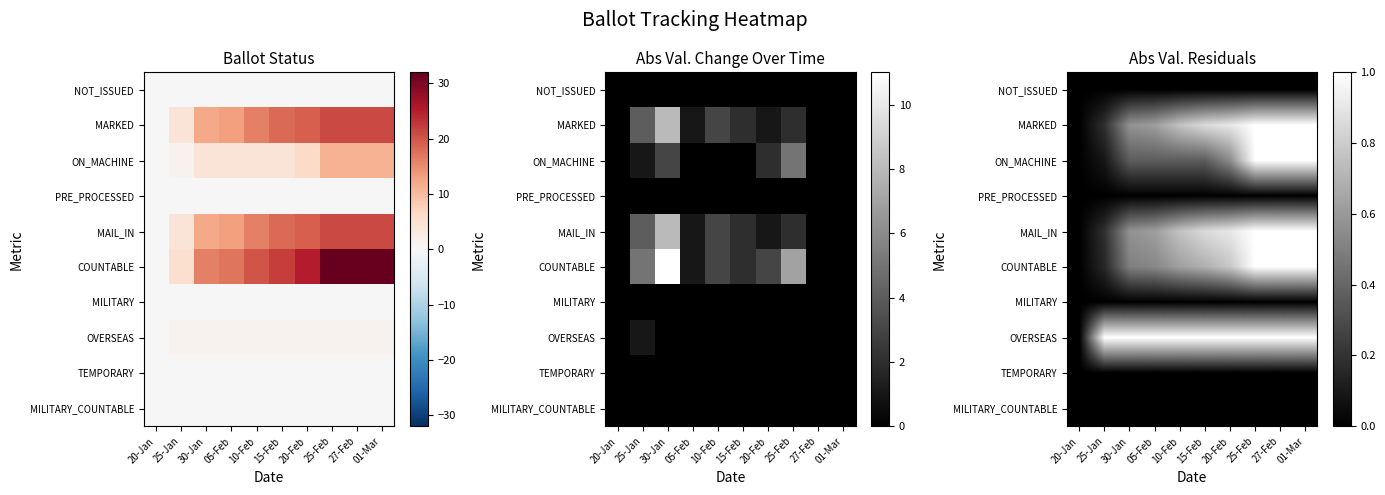

What is the spread (max minus min) of values at 25-Jan?

1.0